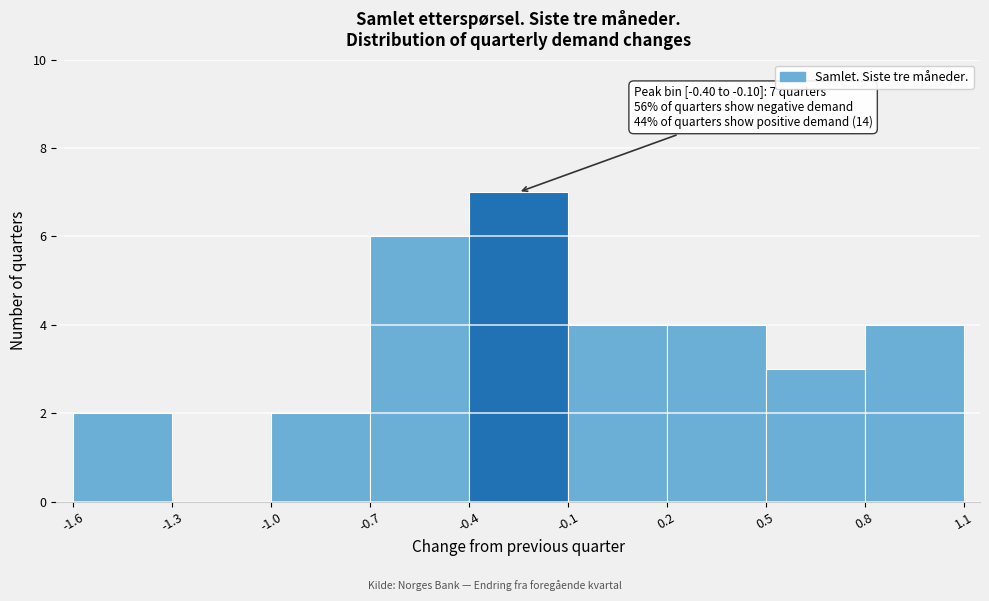

Which range on the x-axis has the tallest bar?

-0.4 to -0.1